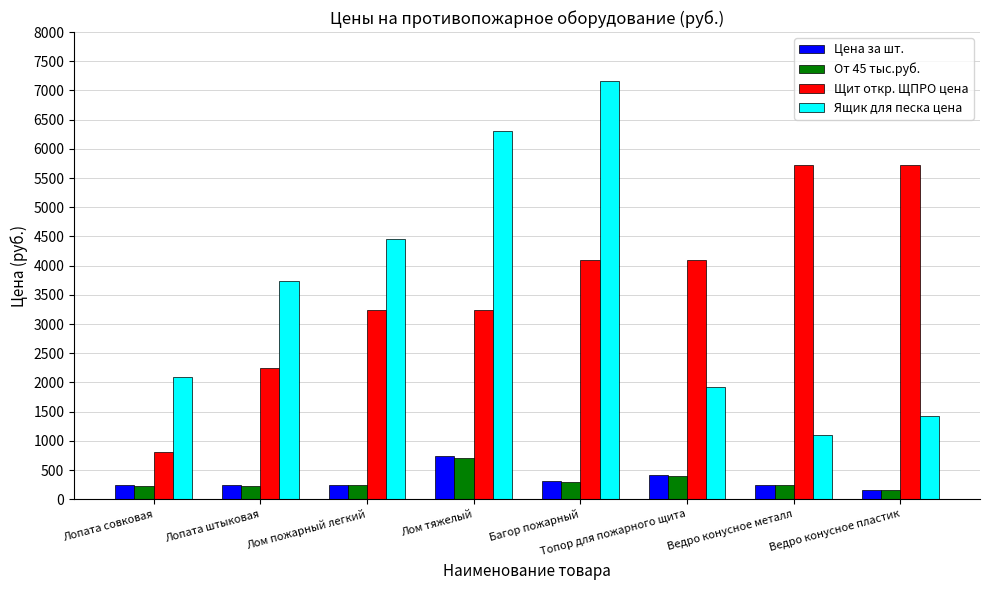

What position from the left is Лопата штыковая?

2